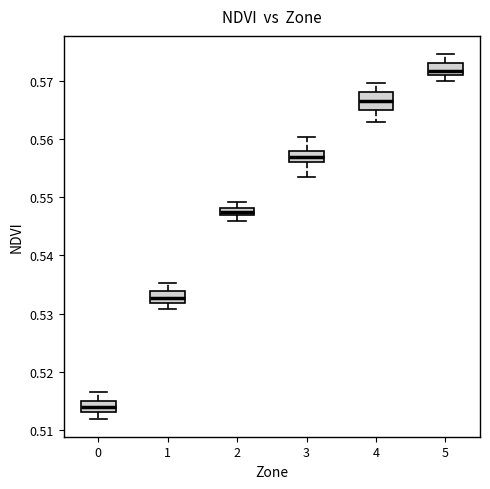

Where is the upper edge of the box at x = 3 on the y-axis? The values are not printed on the chart, so give them approximately, as read against the axis.

0.558